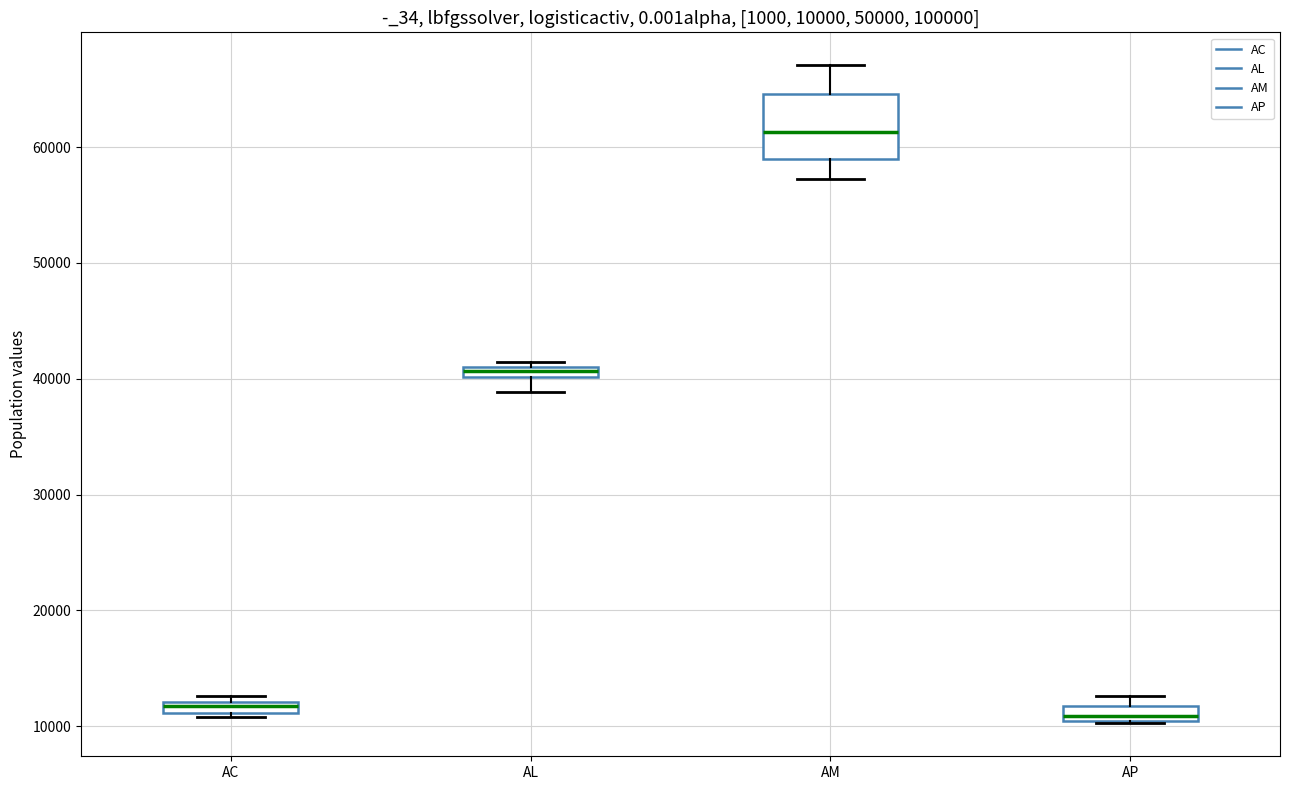

Comparing the boxes themselves (not the whiskers), which one is the tallest?

AM